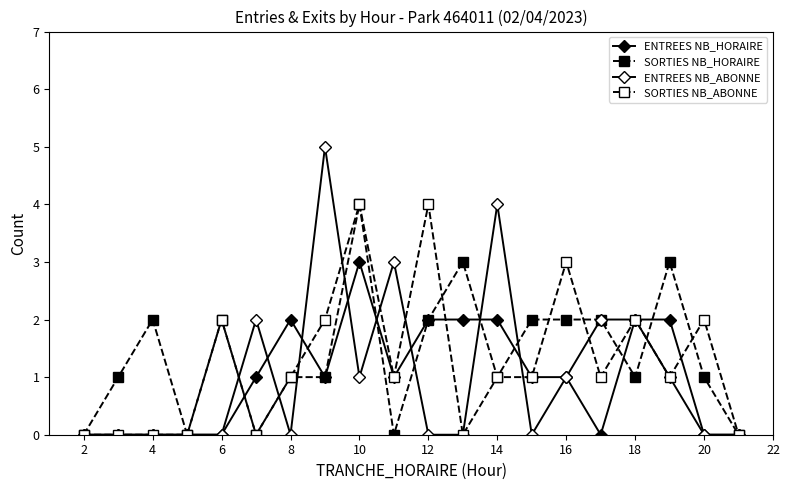

Reading left to right, what are all the values shown in this chart?

ENTREES NB_HORAIRE: 0	0	0	0	0	1	2	1	3	1	2	2	2	1	1	0	2	2	0	0
SORTIES NB_HORAIRE: 0	1	2	0	2	0	1	1	4	0	2	3	1	2	2	2	1	3	1	0
ENTREES NB_ABONNE: 0	0	0	0	0	2	0	5	1	3	0	0	4	0	1	2	2	1	0	0
SORTIES NB_ABONNE: 0	0	0	0	2	0	1	2	4	1	4	0	1	1	3	1	2	1	2	0